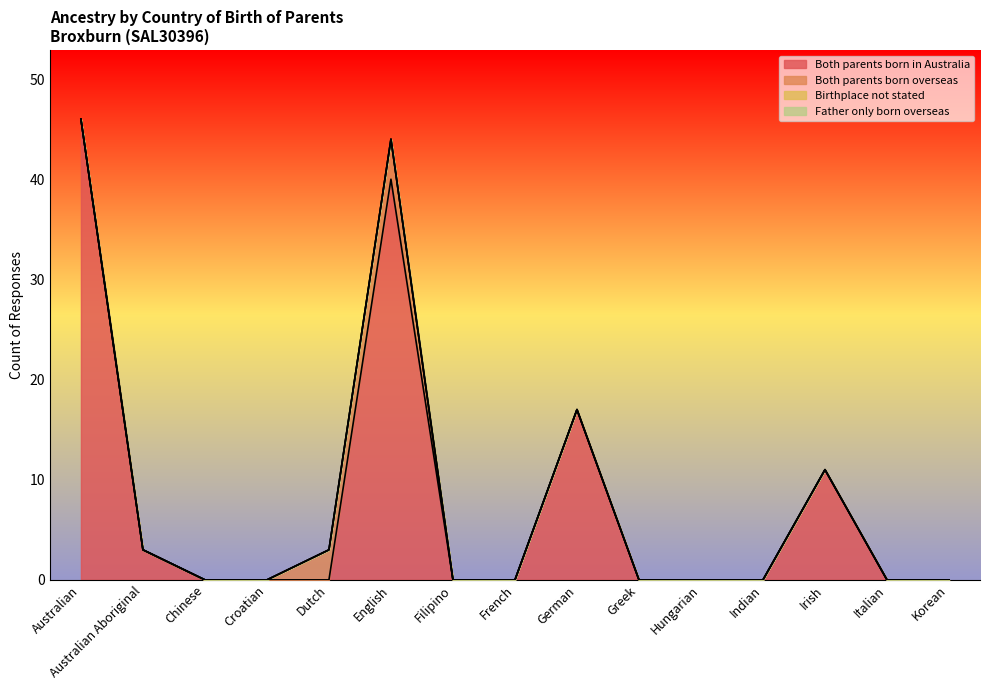

The Birthplace not stated series shows 0 at Australian Aboriginal. True or false?

True